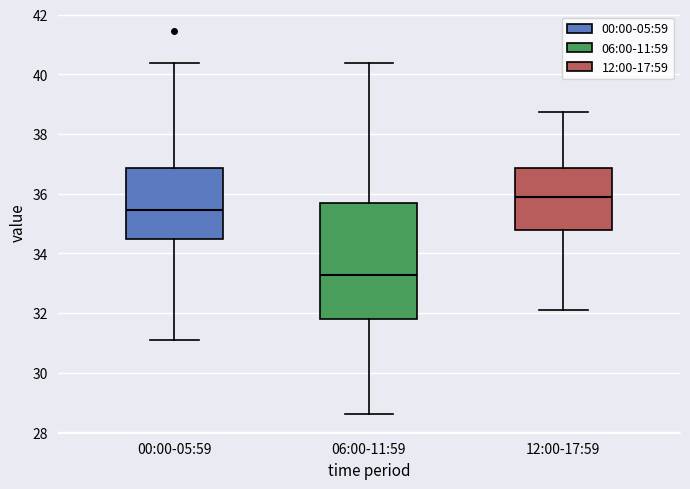

Which box is the tallest, from its lower edge to its upper edge?

06:00-11:59